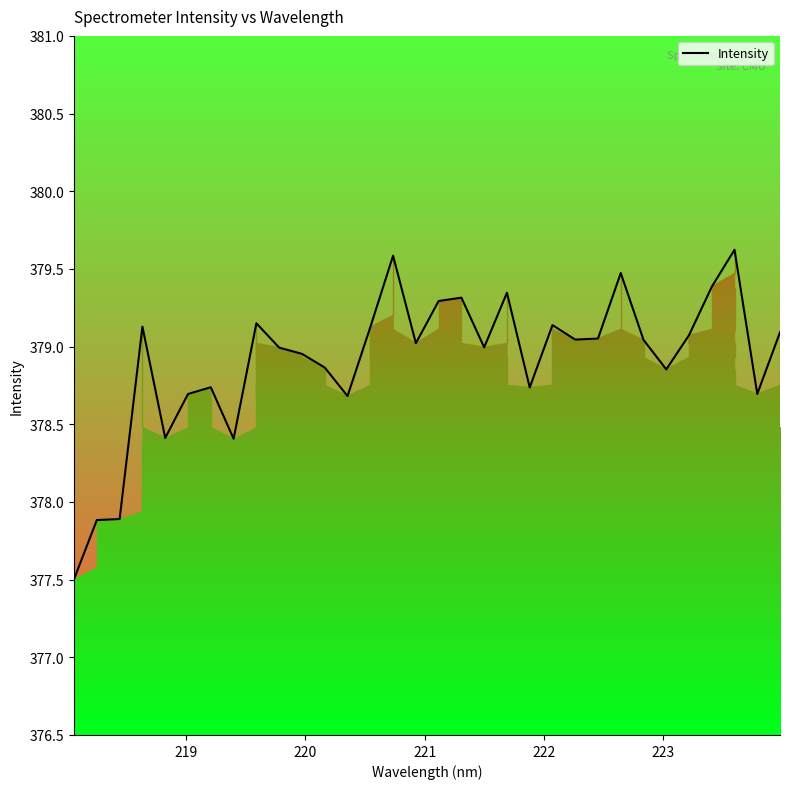

Reading left to right, what are all the values shown in this chart?

377.5	377.9	377.9	379.1	378.4	378.7	378.7	378.4	379.1	379.0	379.0	378.9	378.7	379.1	379.6	379.0	379.3	379.3	379.0	379.3	378.7	379.1	379.0	379.1	379.5	379.0	378.9	379.1	379.4	379.6	378.7	379.1